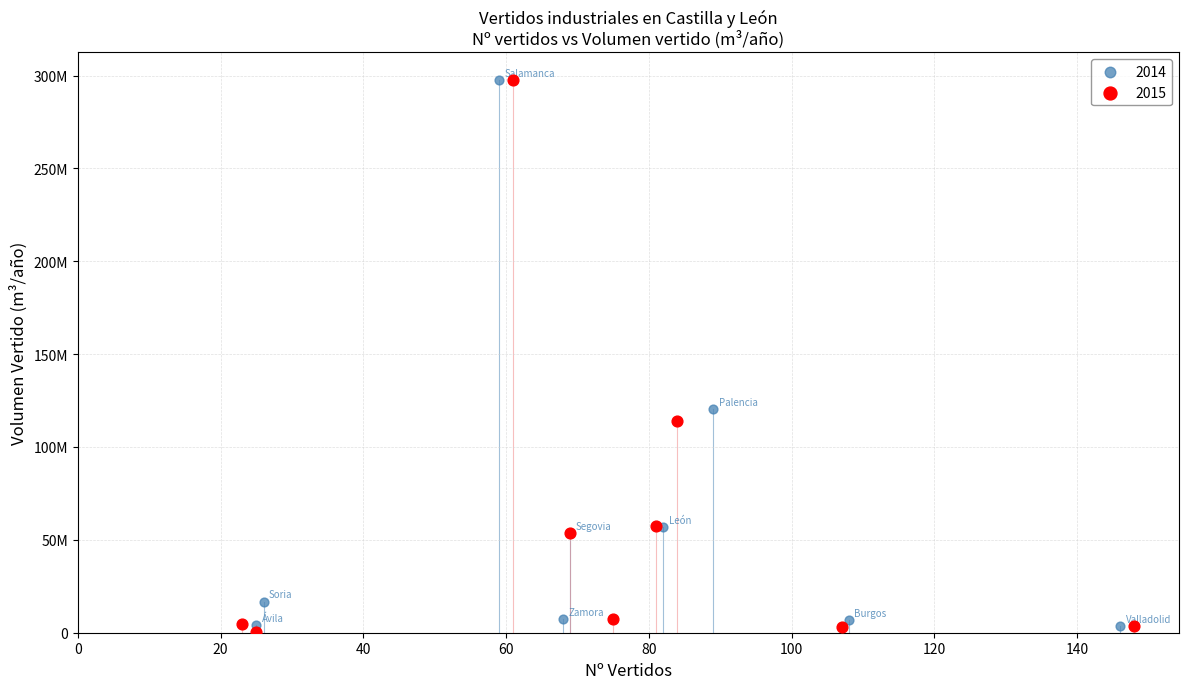

What are all the series names shown in the legend?

2014, 2015